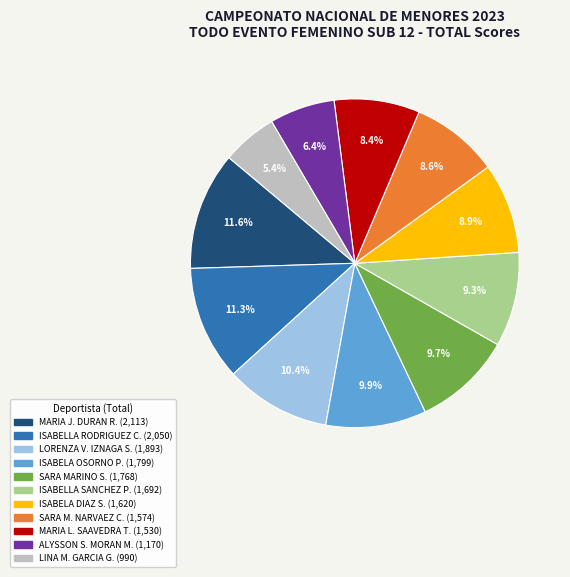

To the nearest percent, what percentage of the pie is ISABELA OSORNO P.?

10%